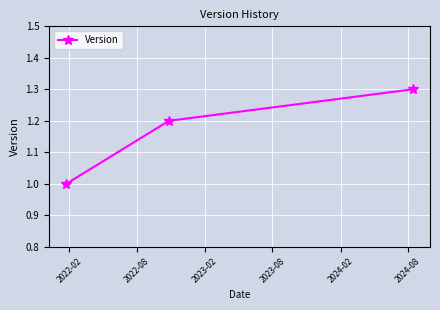

What is the value of the 3rd point from the left?

1.3